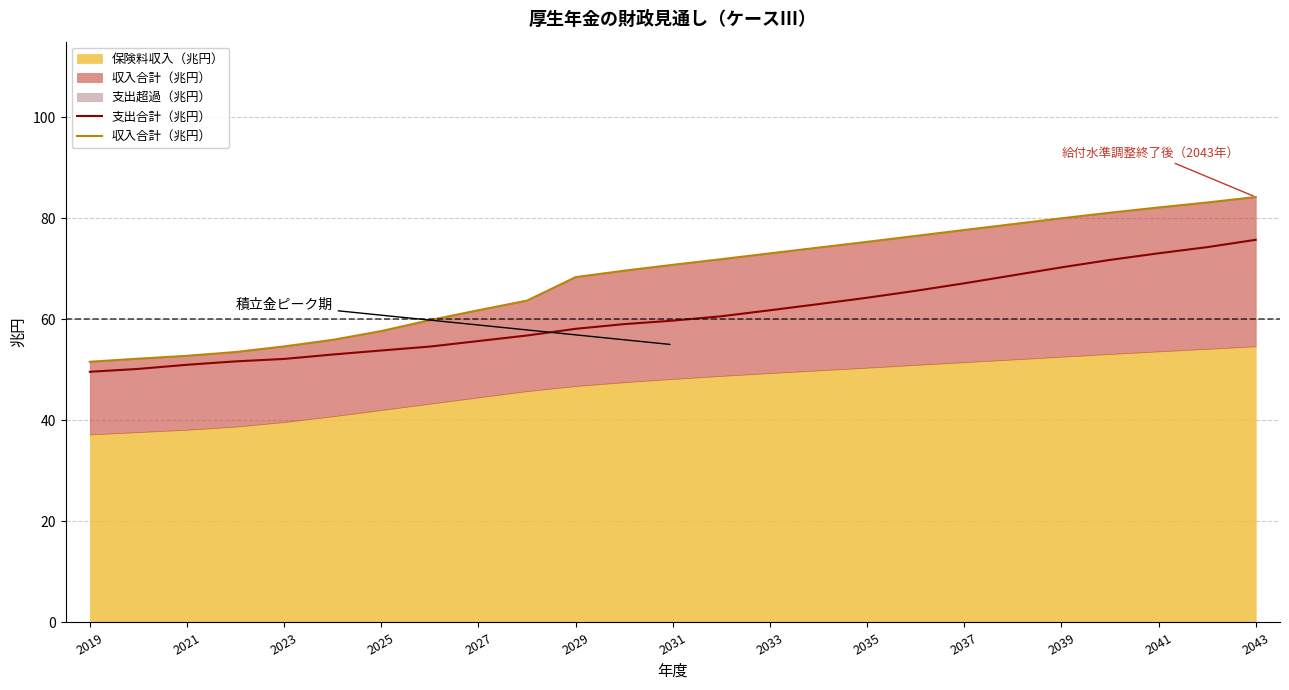

True or false: 支出合計（兆円） has a value of 70.3 at 2039.

True